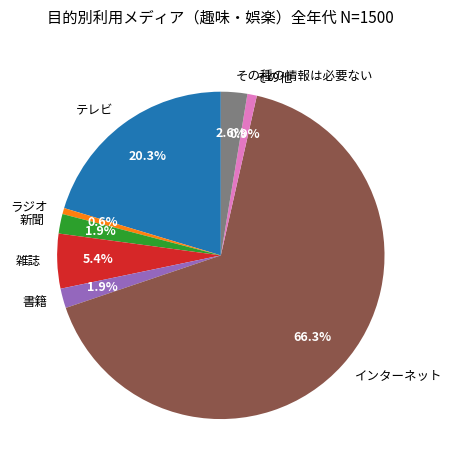

Which category accounts for the majority?

インターネット